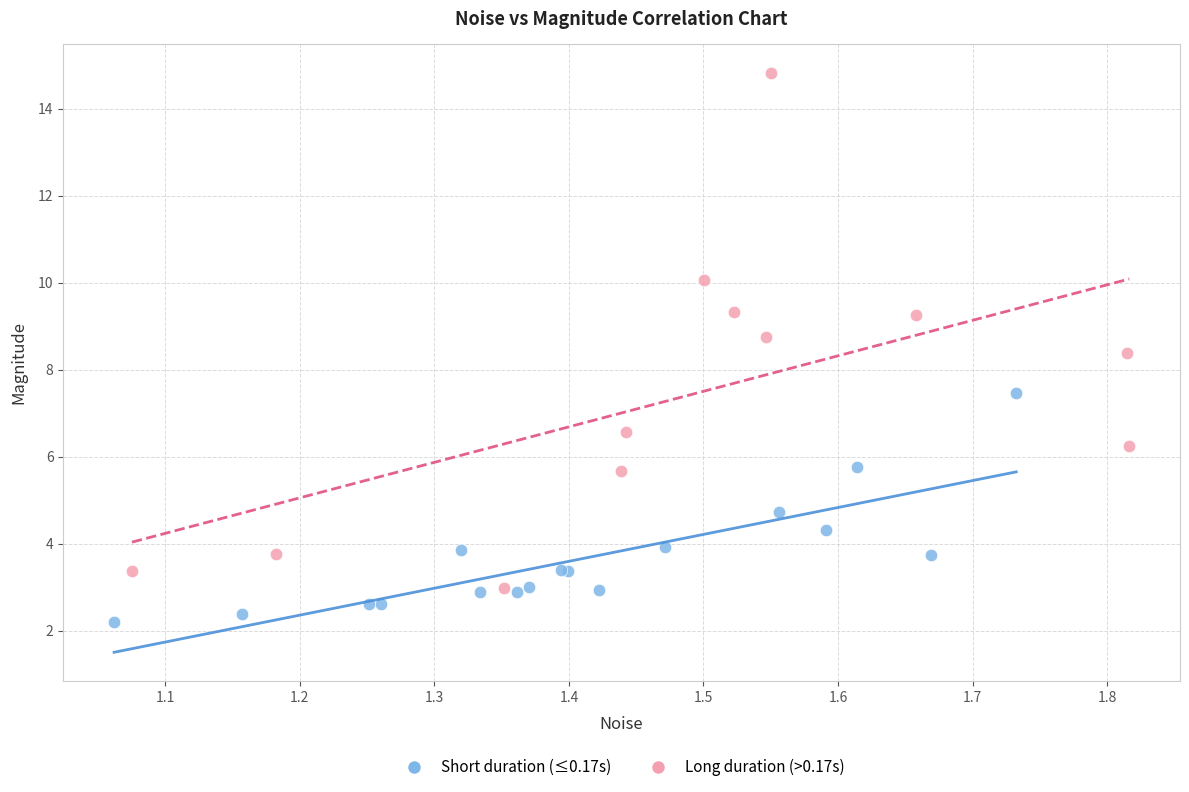

Which series has the widest spread of Y values?

Long duration (>0.17s)